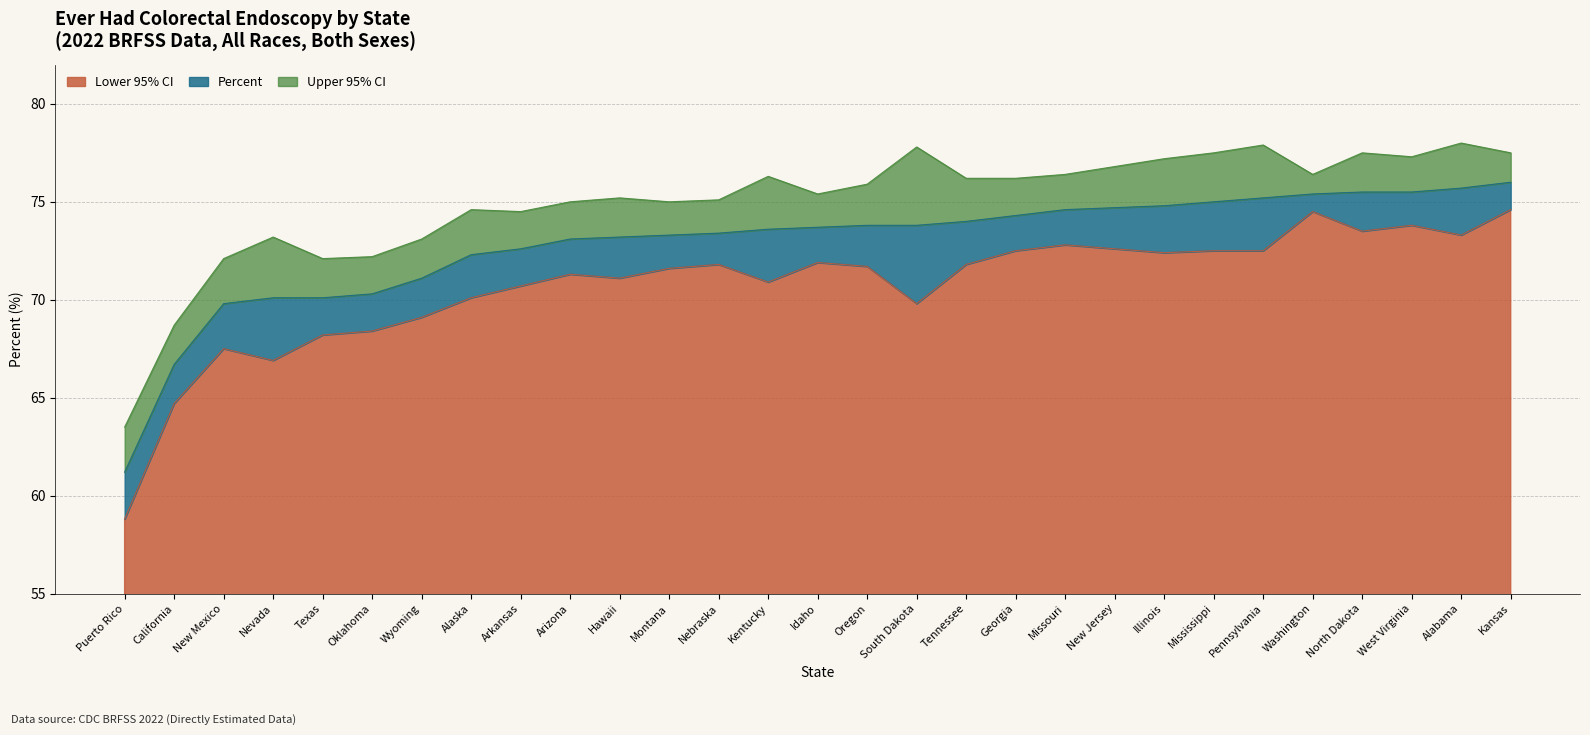

At how many categories does at least one series exceed 59?

29